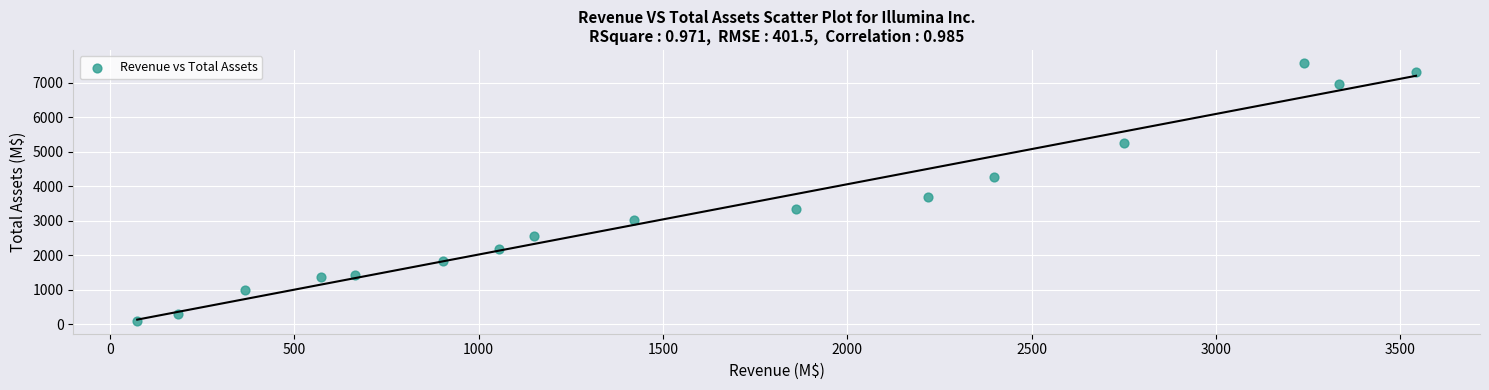

What Y value in the scatter plot is closest to 3843?

3688